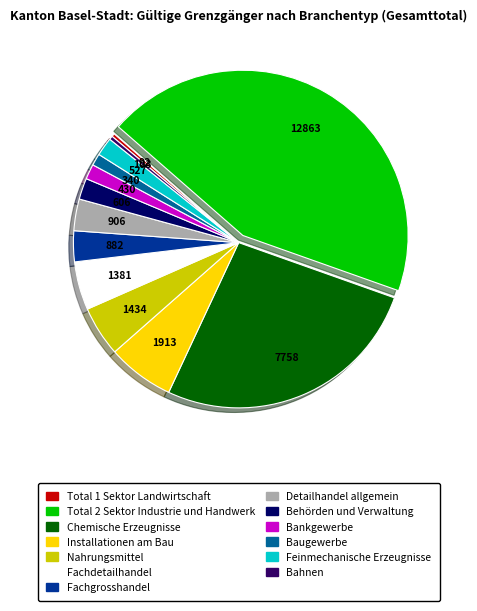

Approximately how many times larger is the value at Baugewerbe compared to Behörden und Verwaltung?

0.6